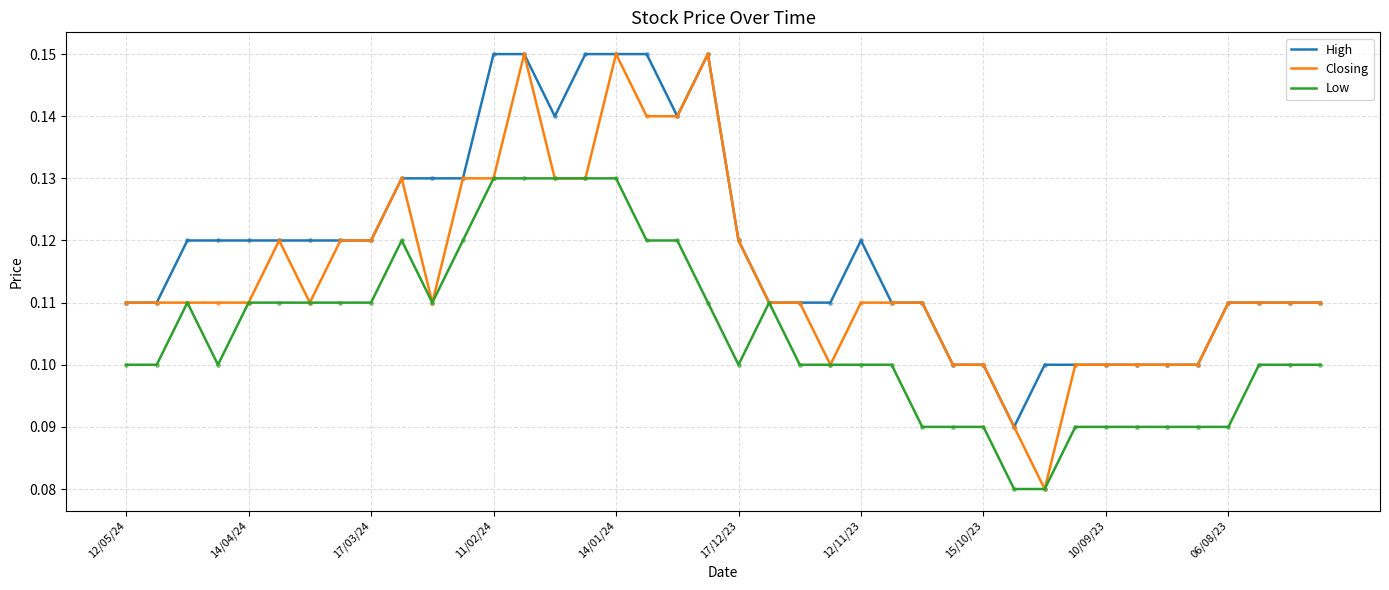

What are all the series names shown in the legend?

High, Closing, Low